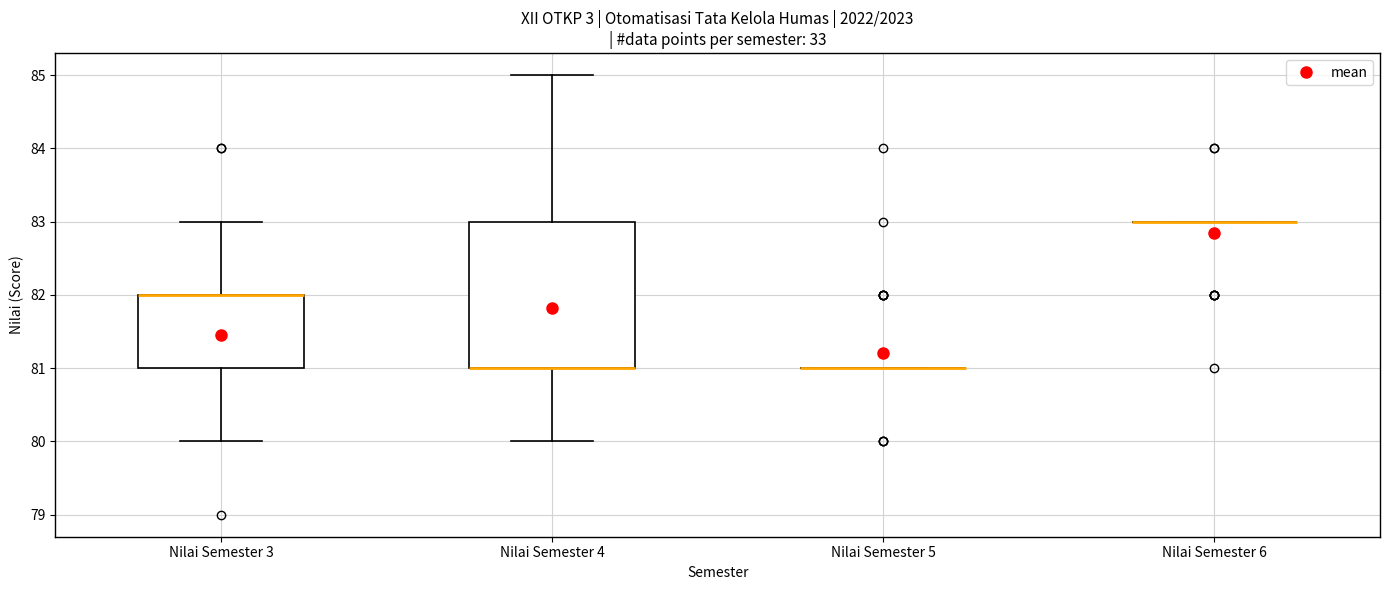

Reading left to right, transcribe this box plot: for each box, give where its median line is, the range the box spans, and where its two whiskers end, as read against the y-axis. The values are not printed on the chart, so give them approximately, as read against the axis.

Nilai Semester 3: median 82 (drawn on the box's upper edge), box 81 to 82, whiskers 80 to 83
Nilai Semester 4: median 81 (drawn on the box's lower edge), box 81 to 83, whiskers 80 to 85
Nilai Semester 5: box collapsed to a line at 81, whiskers 81 to 81
Nilai Semester 6: box collapsed to a line at 83, whiskers 83 to 83